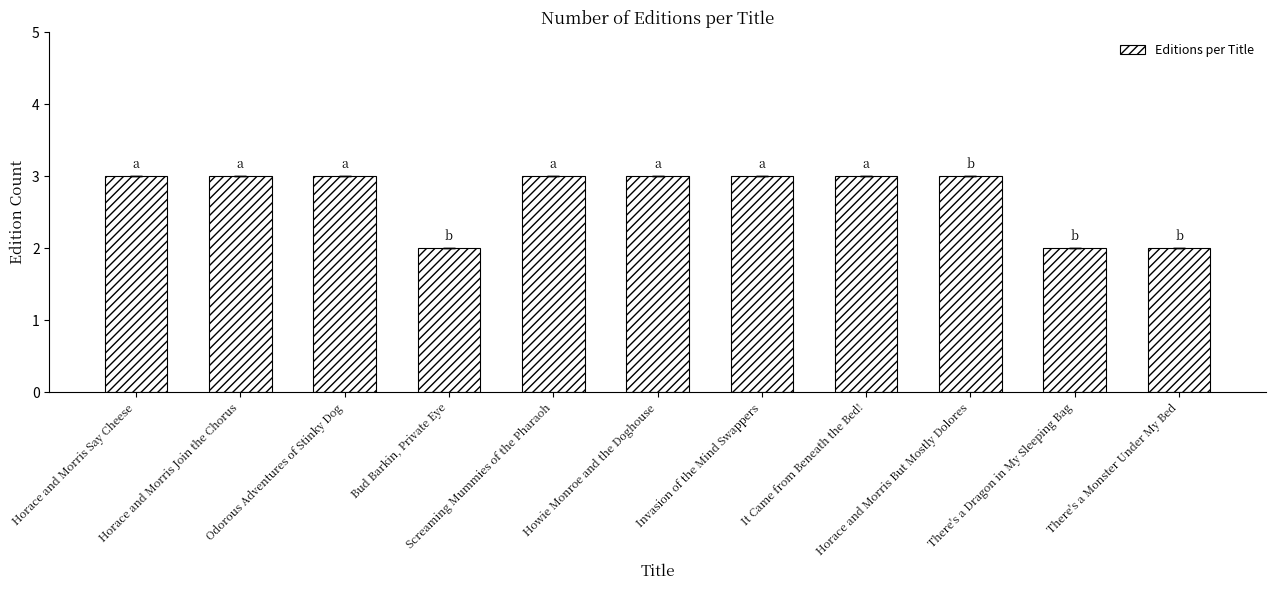

Reading left to right, transcribe all the data shown in this chart.

Horace and Morris Say Cheese=3	Horace and Morris Join the Chorus=3	Odorous Adventures of Stinky Dog=3	Bud Barkin, Private Eye=2	Screaming Mummies of the Pharaoh=3	Howie Monroe and the Doghouse=3	Invasion of the Mind Swappers=3	It Came from Beneath the Bed!=3	Horace and Morris But Mostly Dolores=3	There's a Dragon in My Sleeping Bag=2	There's a Monster Under My Bed=2